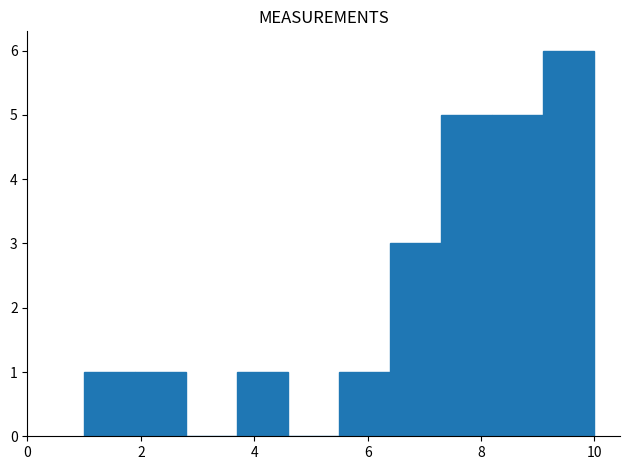

Reading left to right, list every bar in this chart as the range it spans on the x-axis followed by its height. Neither the bar edges nor the heights are printed on the chart, so give them approximately, as read against the axes.

1.0 to 1.9: 1
1.9 to 2.8: 1
2.8 to 3.7: 0
3.7 to 4.6: 1
4.6 to 5.5: 0
5.5 to 6.4: 1
6.4 to 7.3: 3
7.3 to 8.2: 5
8.2 to 9.1: 5
9.1 to 10.0: 6